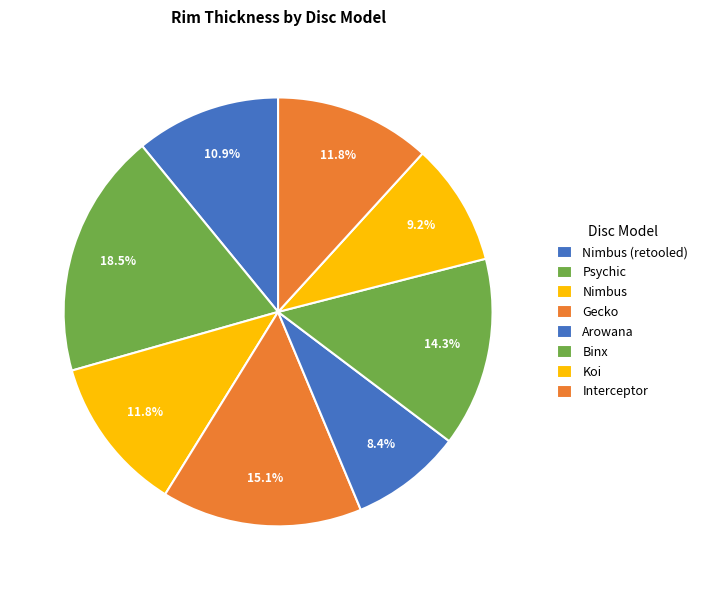

The Interceptor slice represents 12% of the pie. True or false?

True